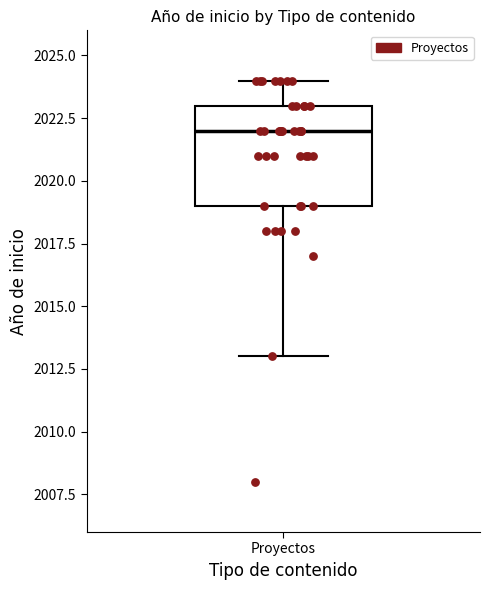

Transcribe this box plot: give where the median line is, the range the box spans, and where the two whiskers end, as read against the y-axis. The values are not printed on the chart, so give them approximately, as read against the axis.

median 2022, box 2019 to 2023, whiskers 2013 to 2024